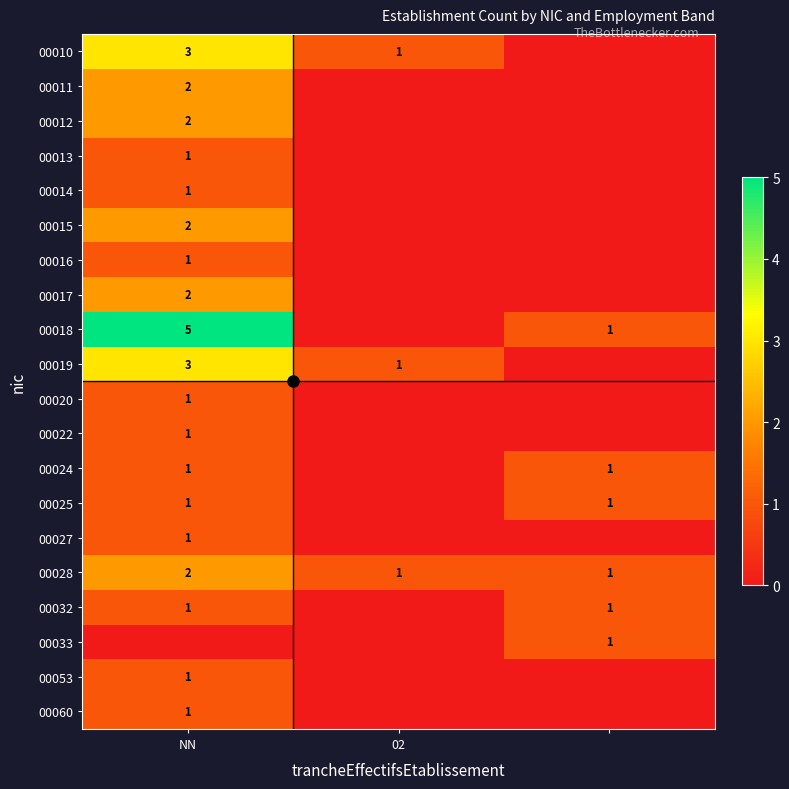

Which category has the highest value across all series?

NN